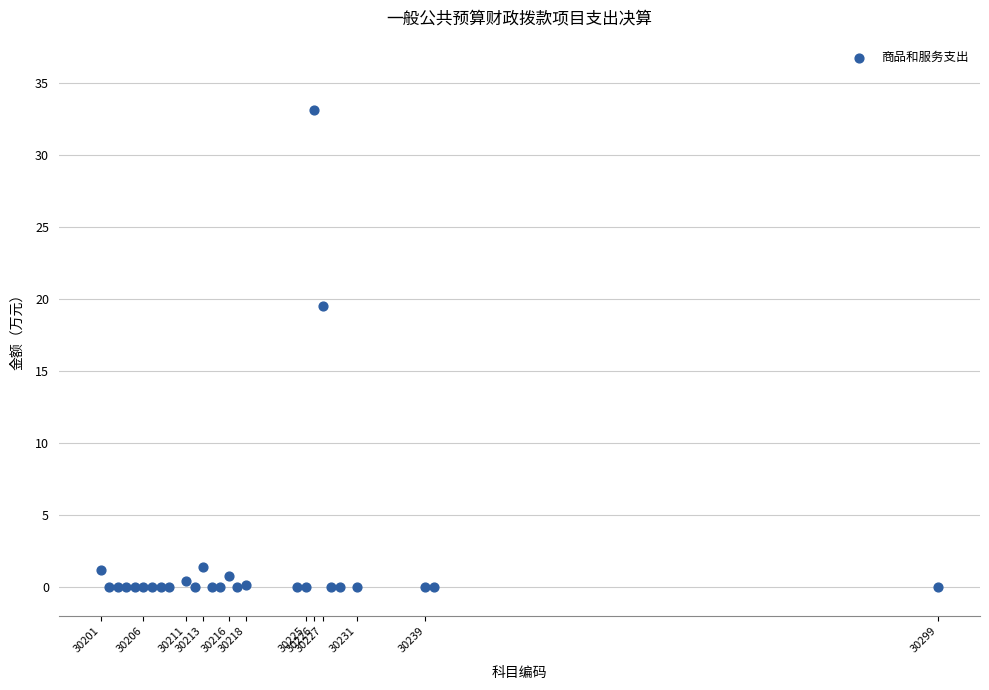

What Y value in the scatter plot is closest to 16?

19.5